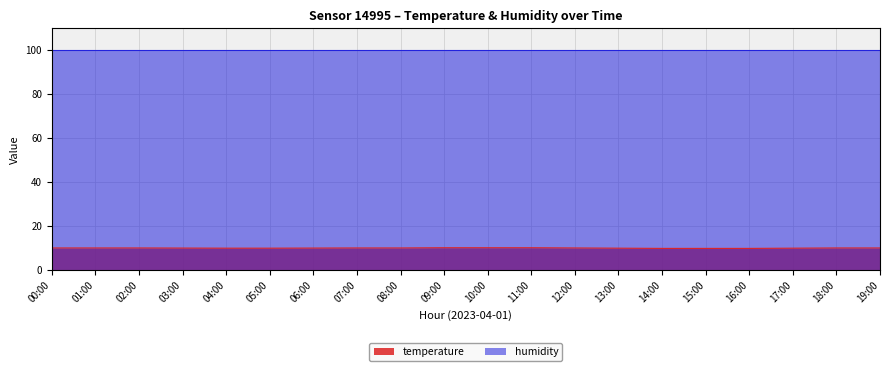

What is the value of the 3rd point from the left?

9.9